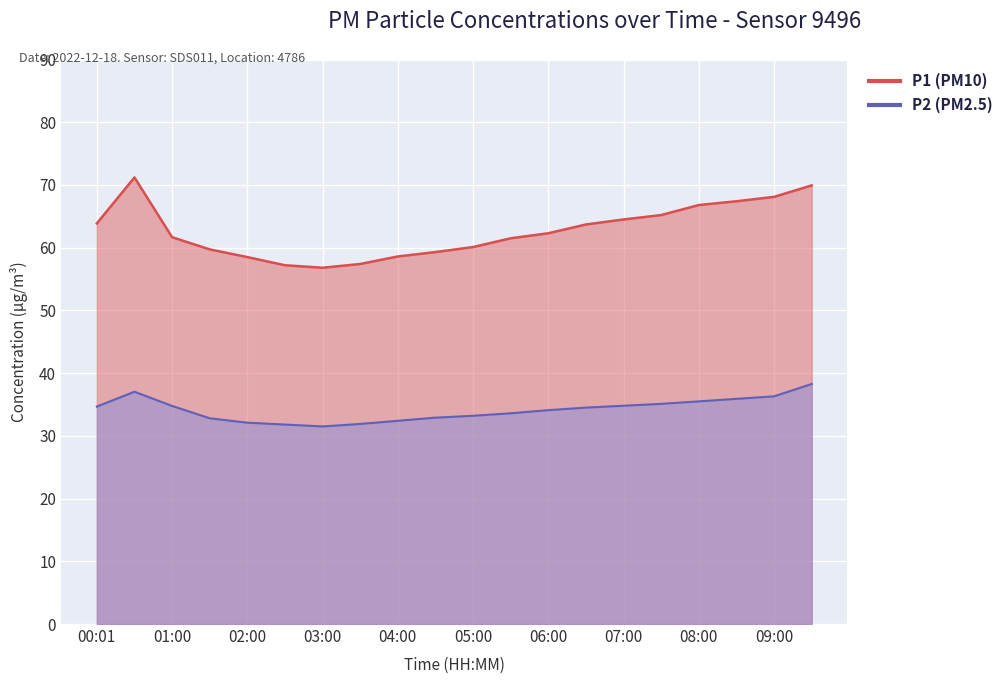

Reading left to right, transcribe all the data shown in this chart.

P1: 63.9	71.2	61.7	59.7	58.5	57.2	56.8	57.4	58.6	59.3	60.1	61.5	62.3	63.7	64.5	65.2	66.8	67.4	68.1	69.9
P2: 34.7	37.0	34.8	32.8	32.1	31.8	31.5	31.9	32.4	32.9	33.2	33.6	34.1	34.5	34.8	35.1	35.5	35.9	36.3	38.3